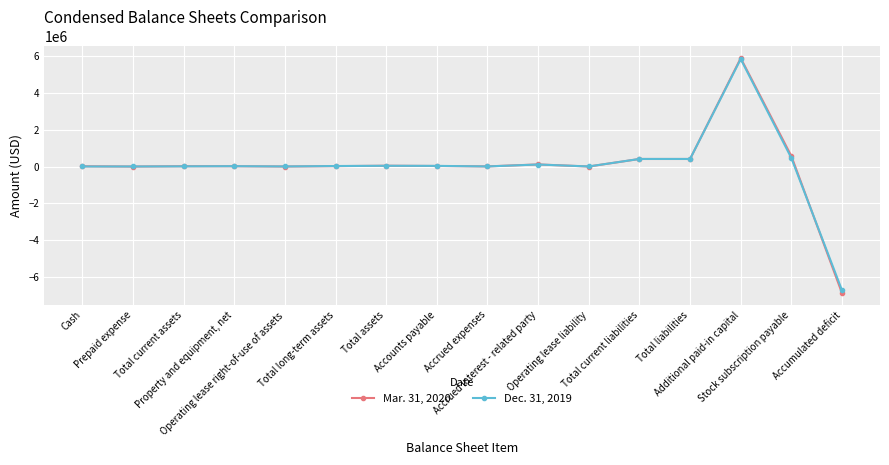

Which series has the widest spread of values?

Mar. 31, 2020